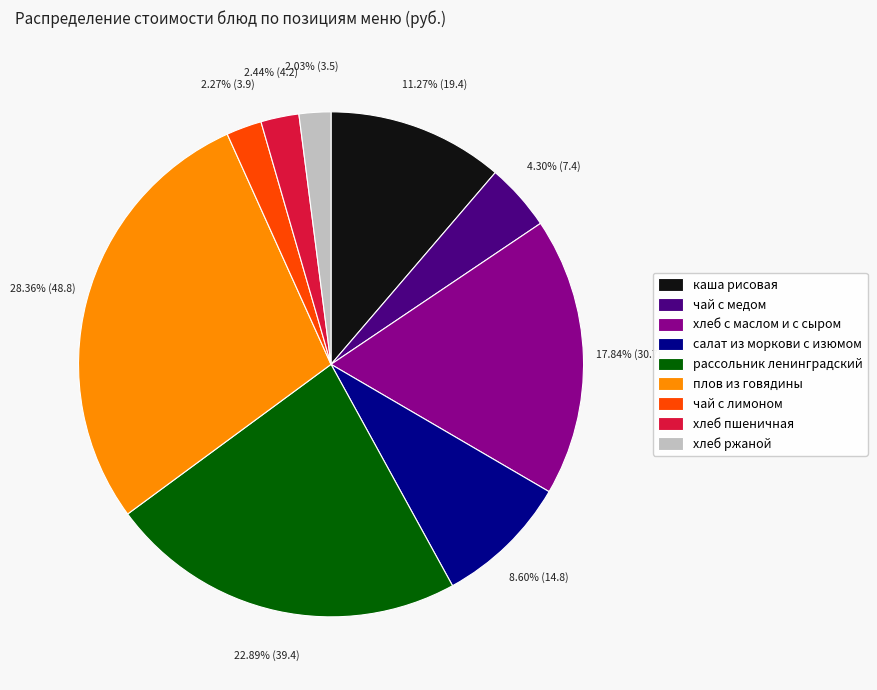

Count the number of slices in the pie.

9